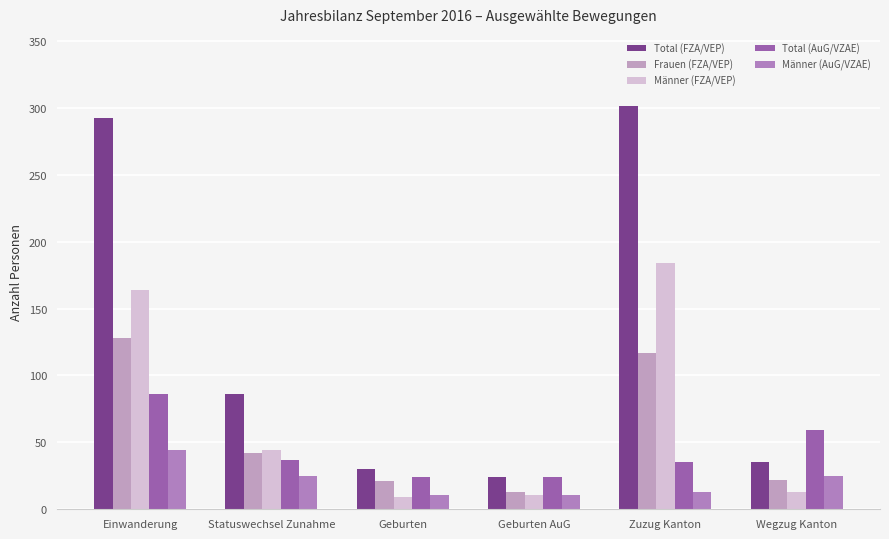

What are all the series names shown in the legend?

Total (FZA/VEP), Frauen (FZA/VEP), Männer (FZA/VEP), Total (AuG/VZAE), Männer (AuG/VZAE)